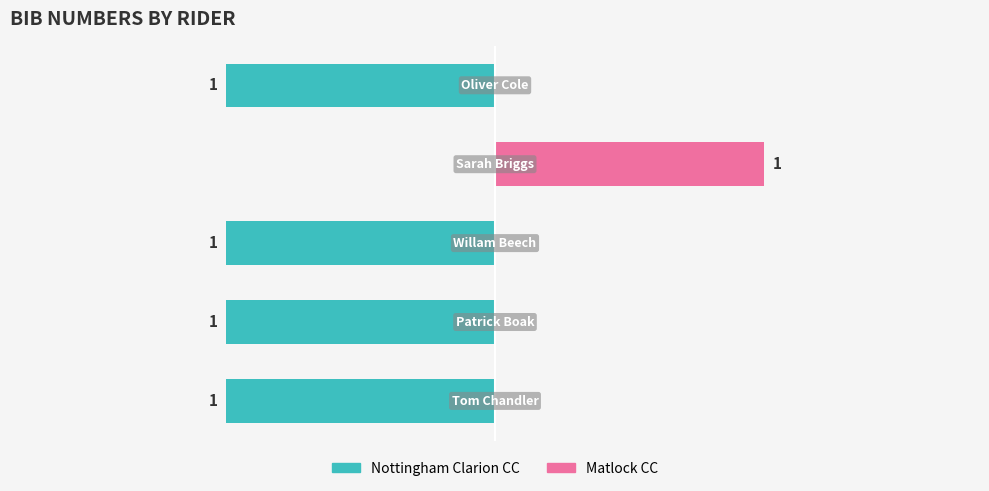

Where is Nottingham Clarion CC nearest to the value 0?

3